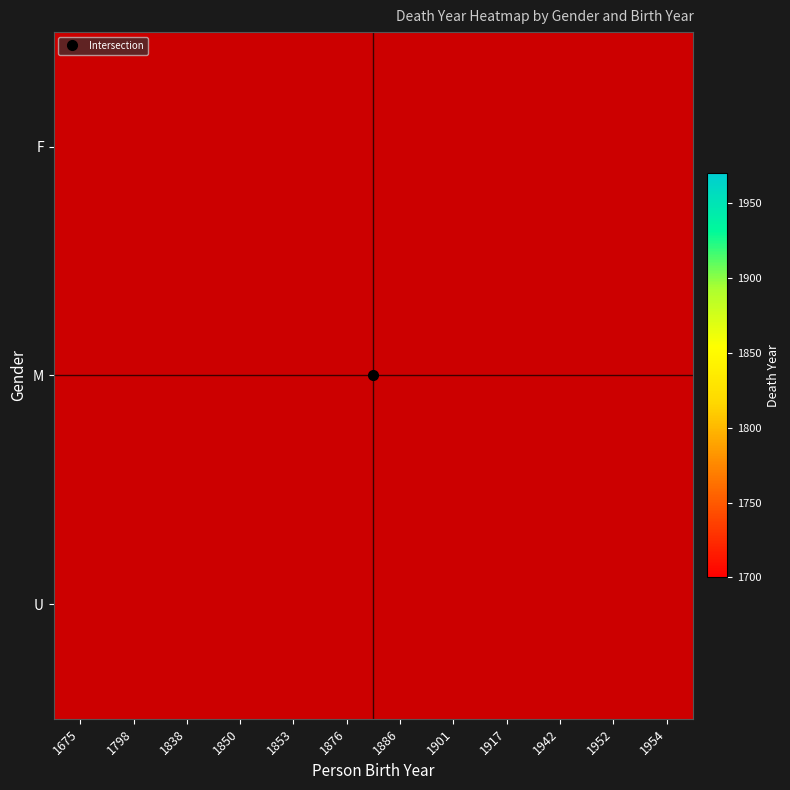

At which label does M reach its peak?

1901